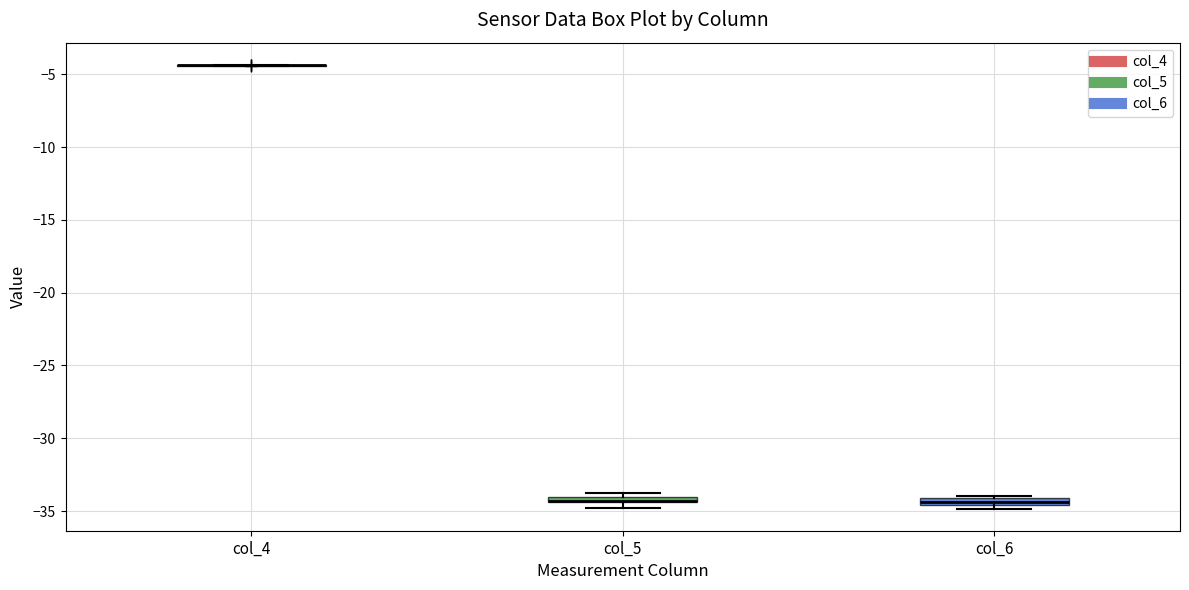

Where is the lower edge of the box for col_6 on the y-axis? The values are not printed on the chart, so give them approximately, as read against the axis.

-34.5